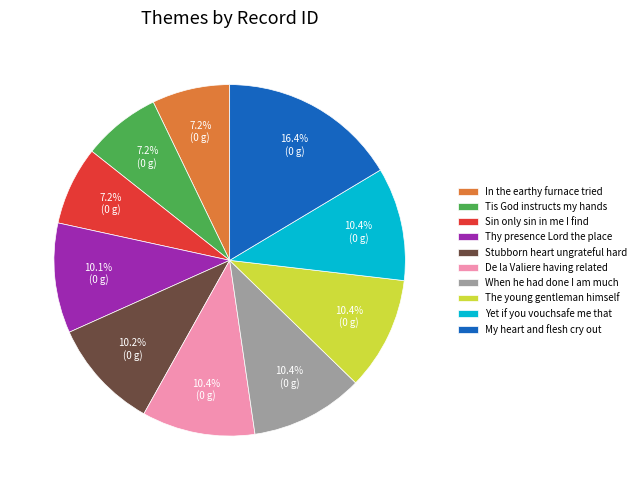

Does Tis God instructs my hands account for over 50% of the chart?

No